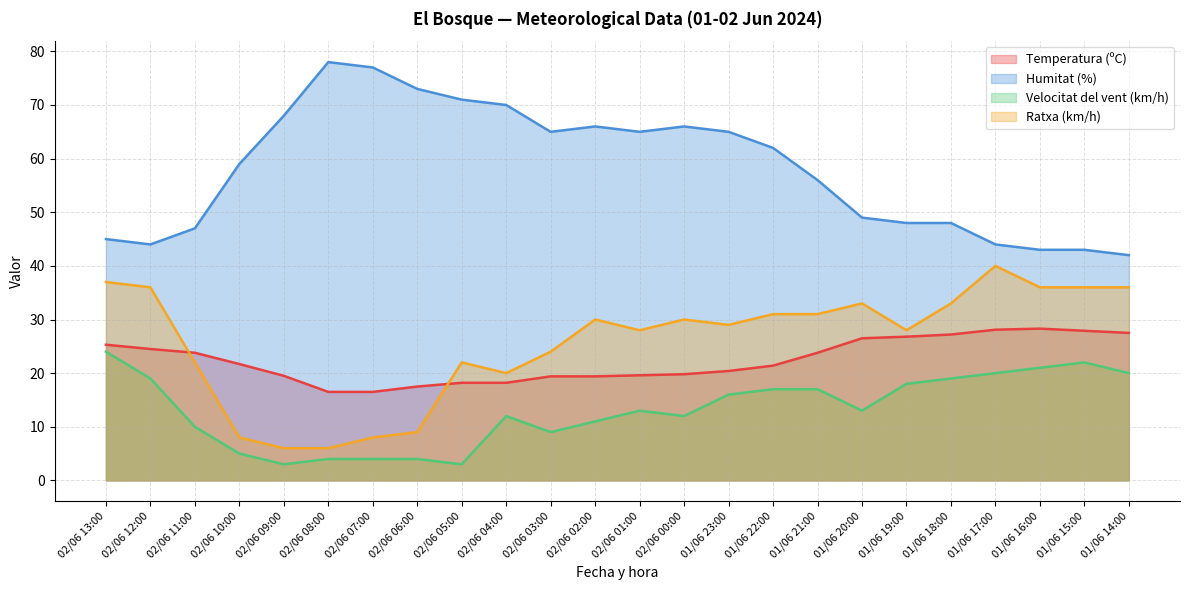

How many data points in Temperatura (ºC) are above 21?

13